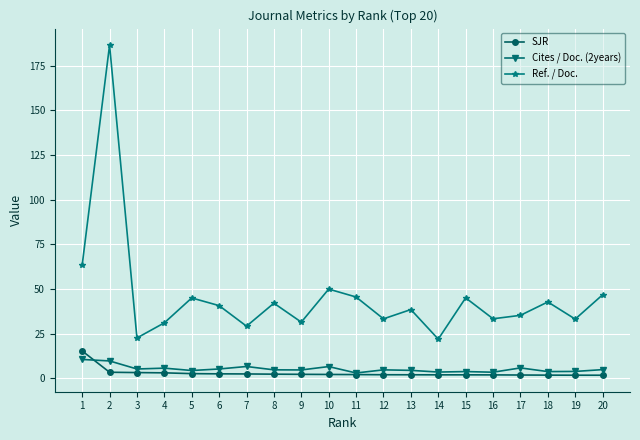

What is the value of the SJR point at the 7th from the left?

2.5